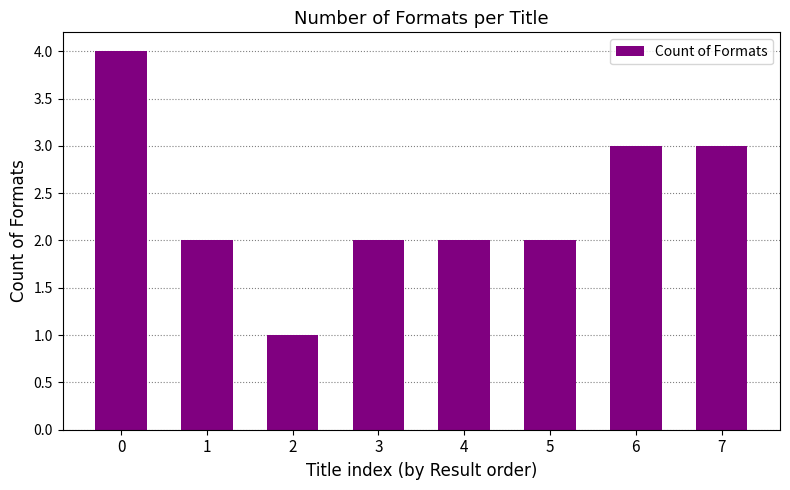

What is the difference between the second highest and second lowest values?

1